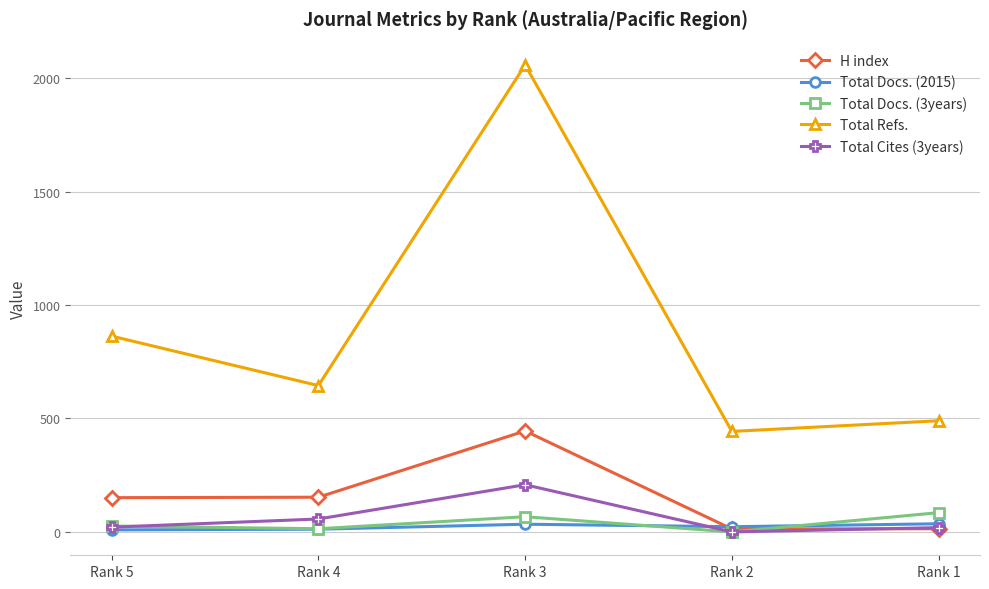

True or false: Total Refs. has more than 1 points higher than both neighbors.

False